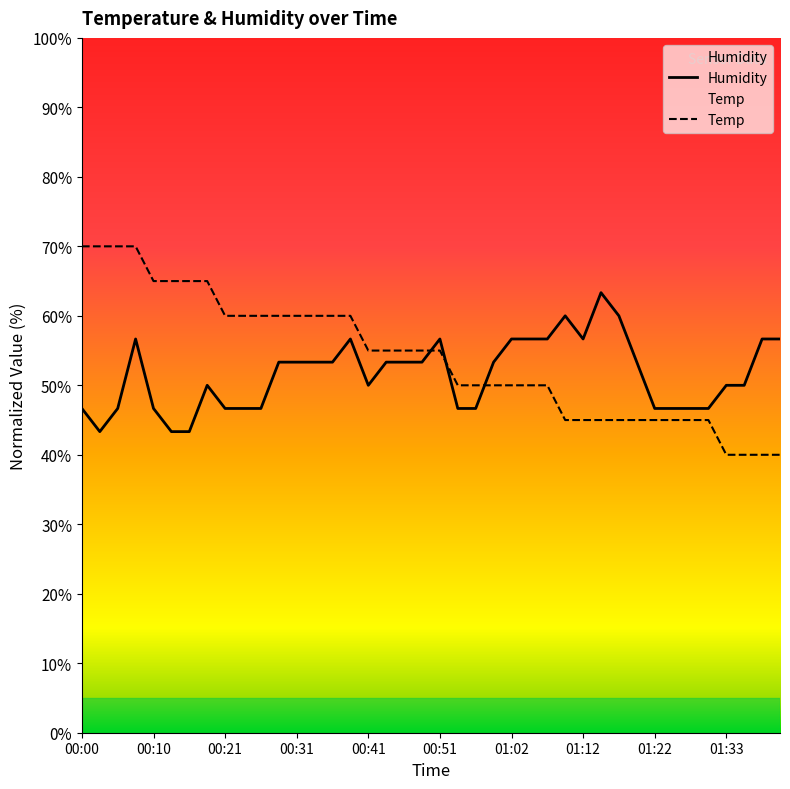

What is the label of the 28th point from the right?

00:31